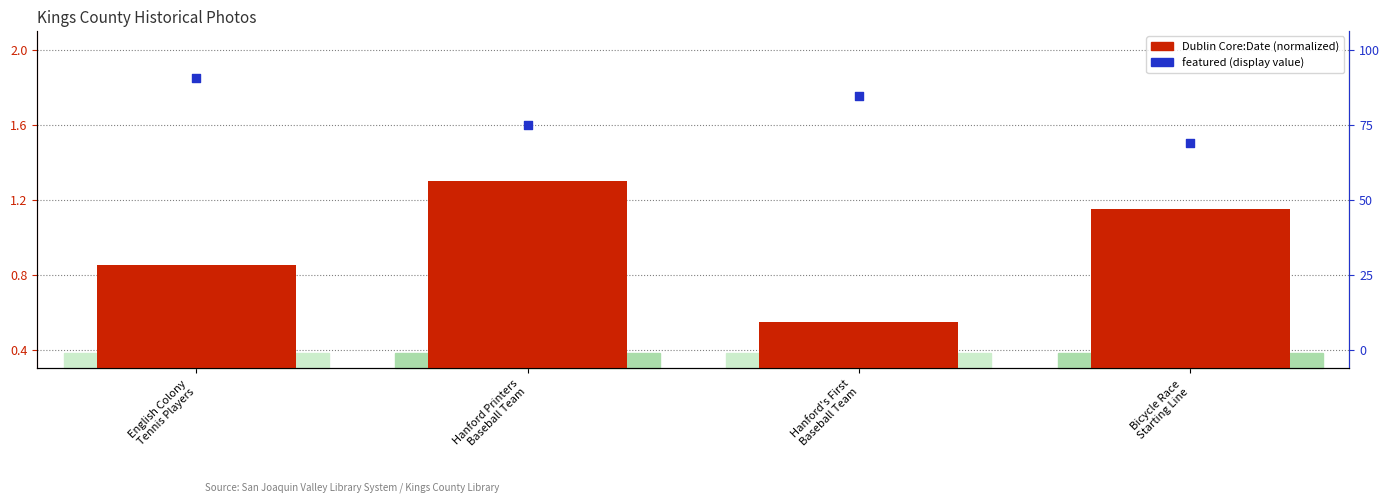

Which series reaches the minimum Y coordinate?

Dublin Core:Date